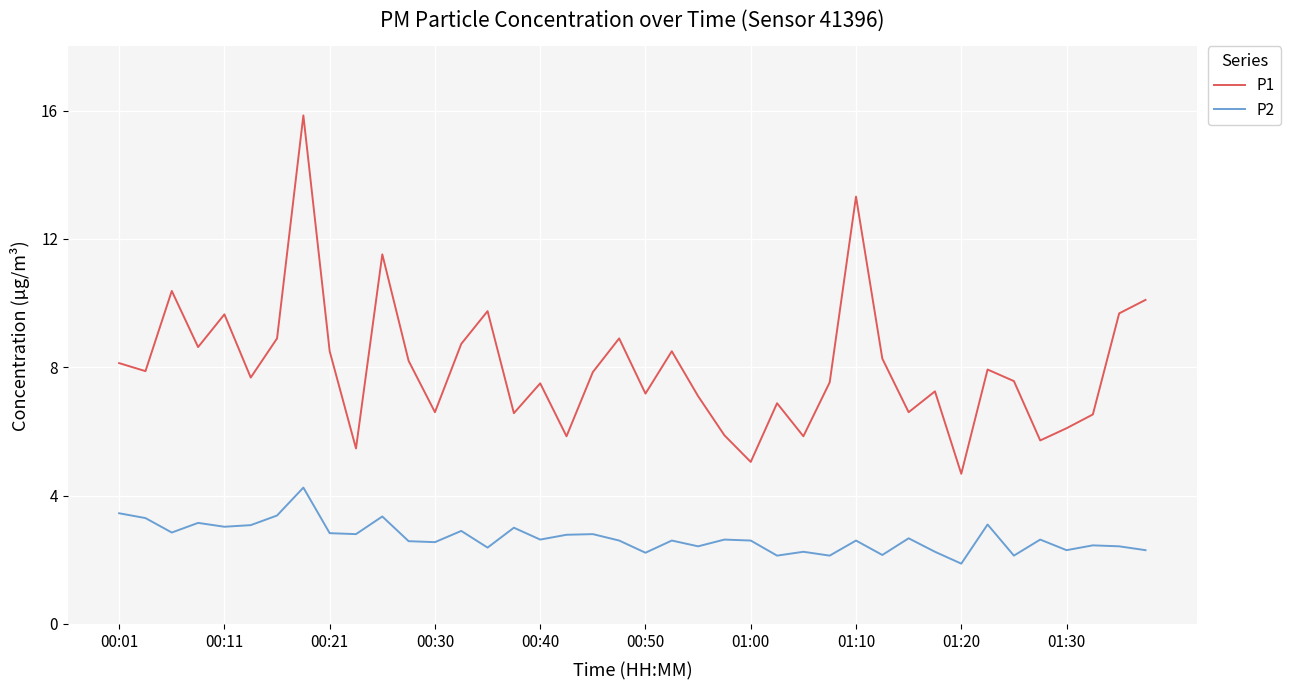

True or false: P1 and P2 intersect in this chart.

False